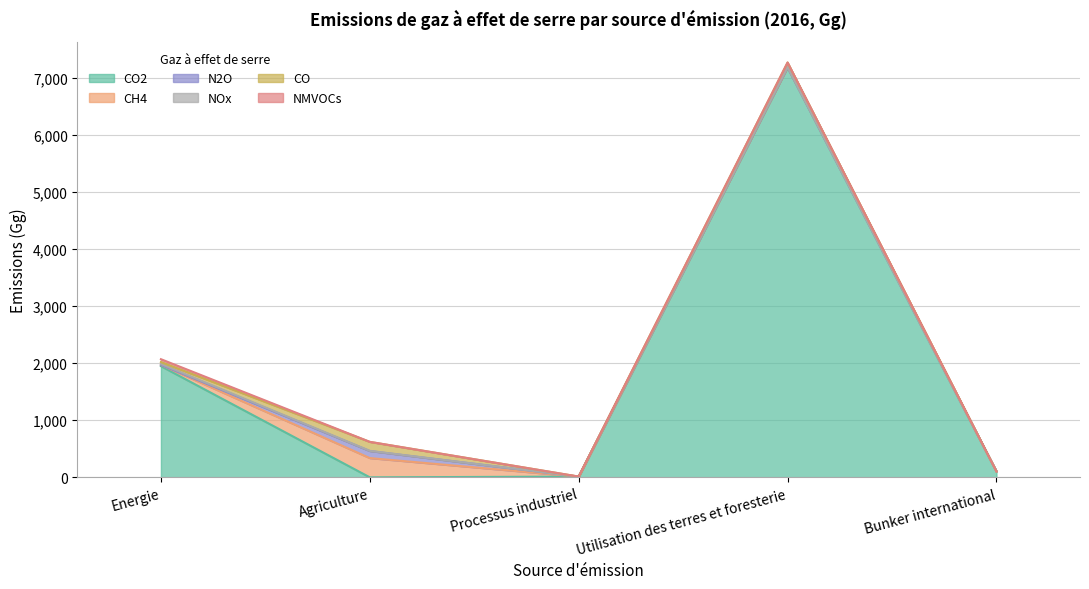

At which label does CH4 reach its peak?

Agriculture